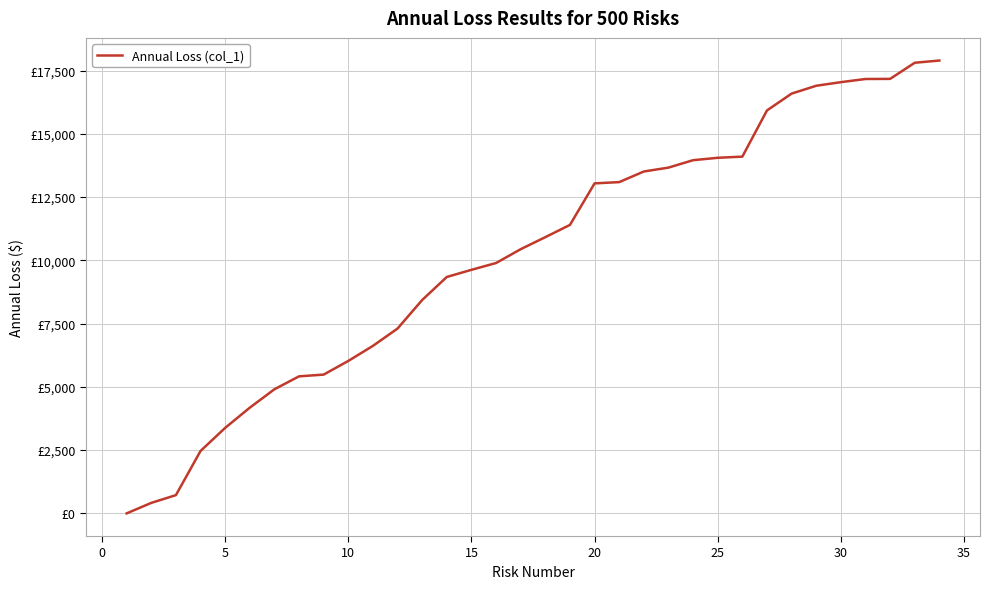

Does the chart have visible grid lines?

Yes